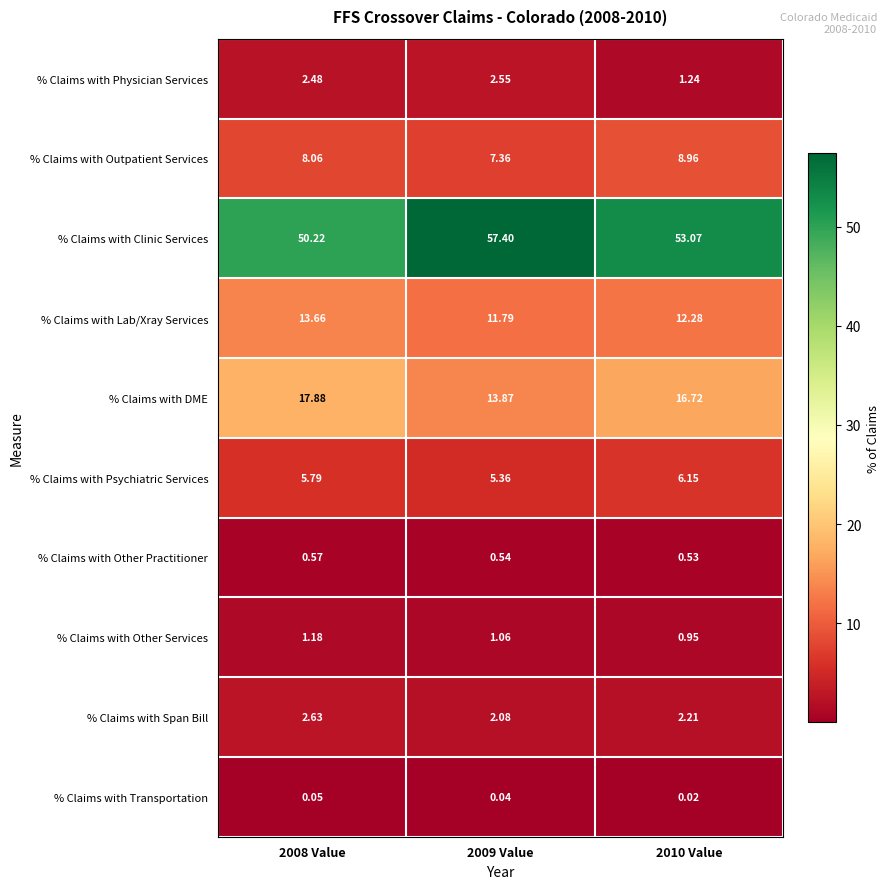

List the series in order of their peak value, highest first.

% Claims with Clinic Services, % Claims with DME, % Claims with Lab/Xray Services, % Claims with Outpatient Services, % Claims with Psychiatric Services, % Claims with Span Bill, % Claims with Physician Services, % Claims with Other Services, % Claims with Other Practitioner, % Claims with Transportation